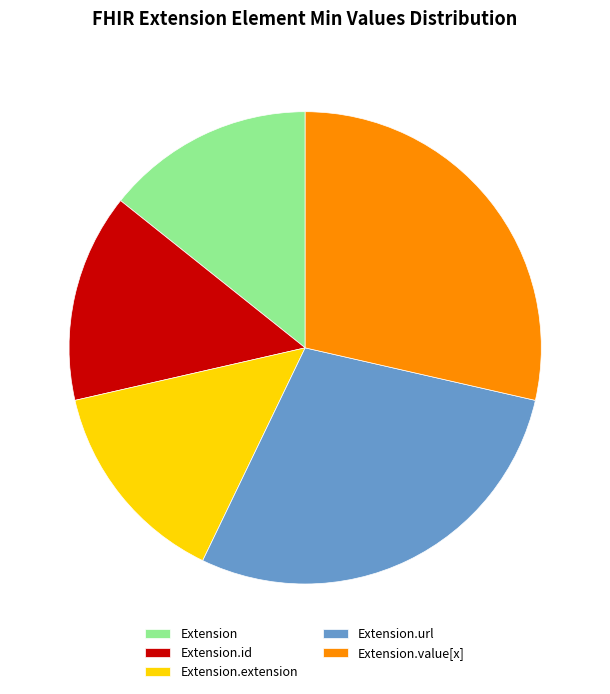

Do Extension.extension and Extension.id together represent more than half of the pie?

No